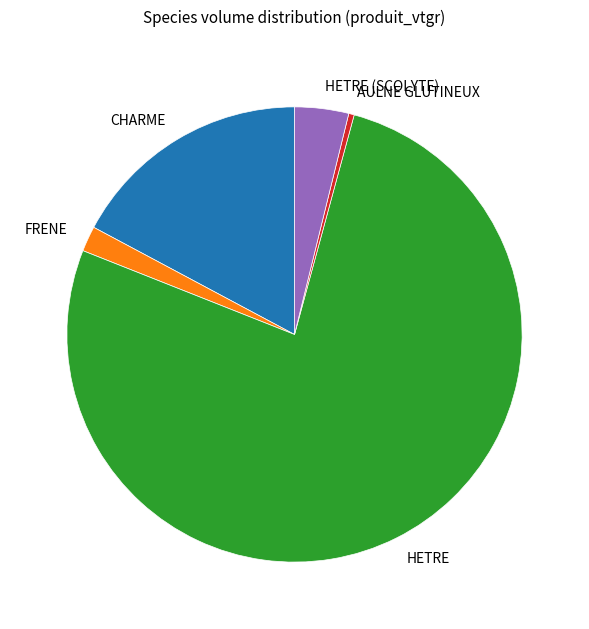

Which slice is the smallest?

AULNE GLUTINEUX